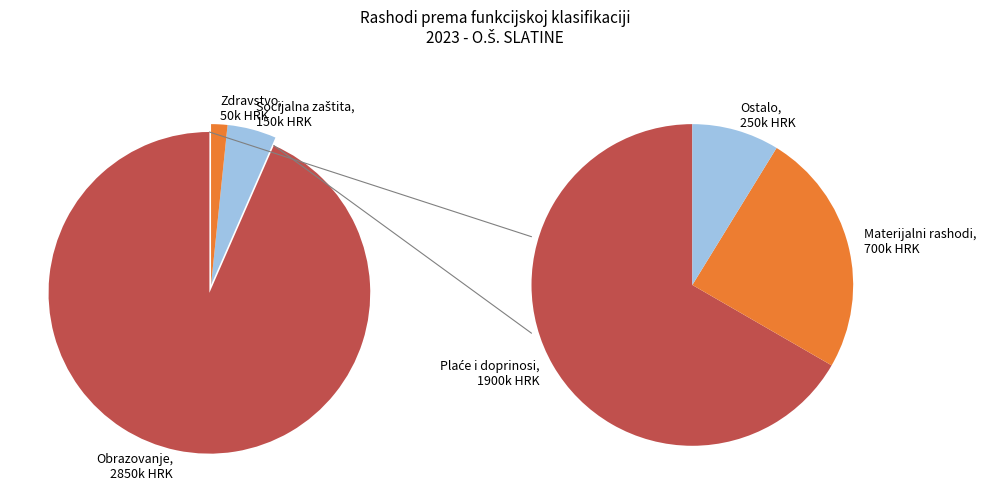

What is the largest slice in the pie chart?

Obrazovanje